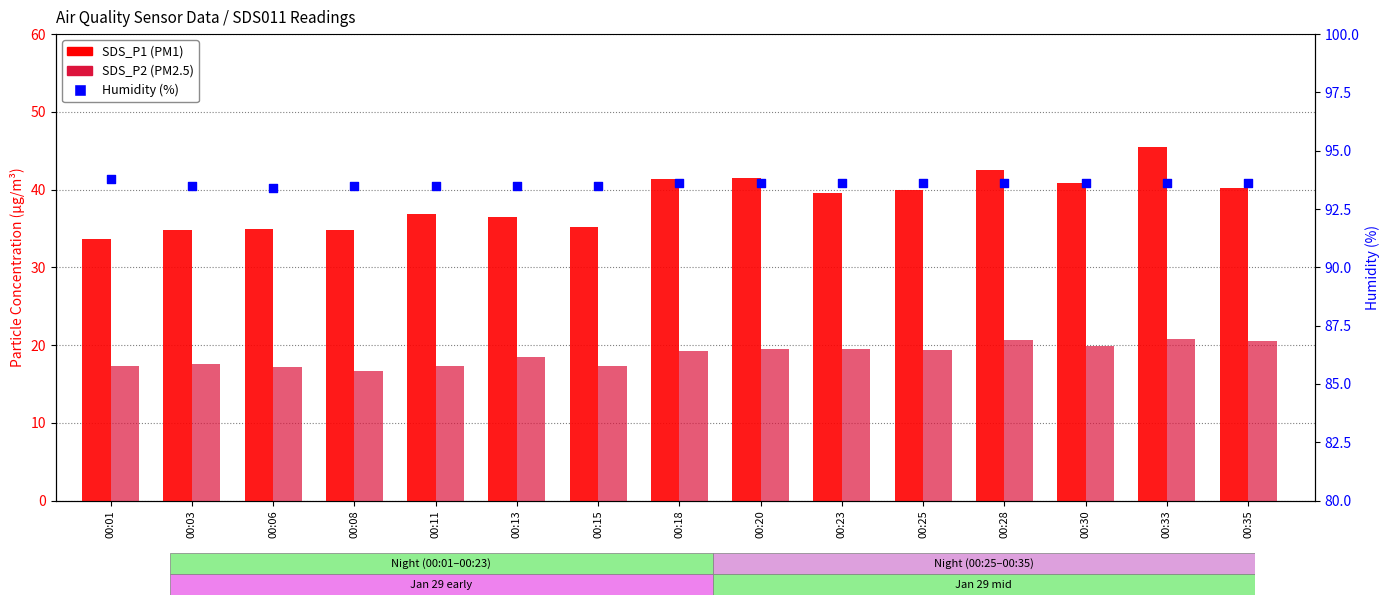

At how many categories does at least one series exceed 67?

15